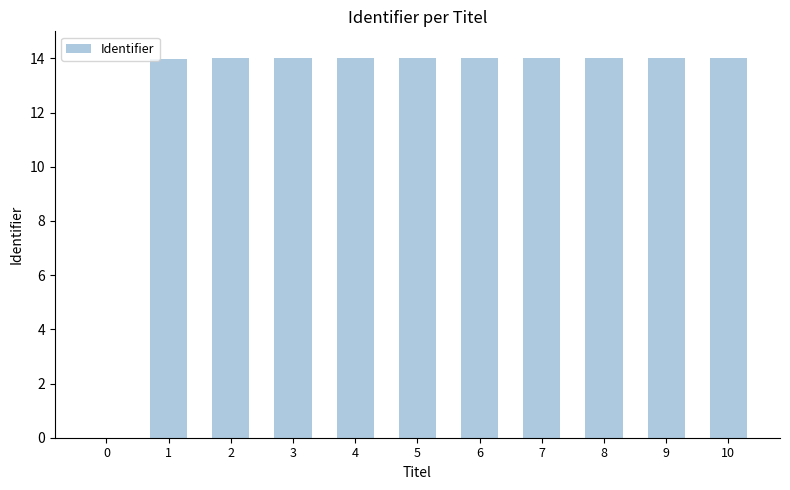

How many positive values are there?

10